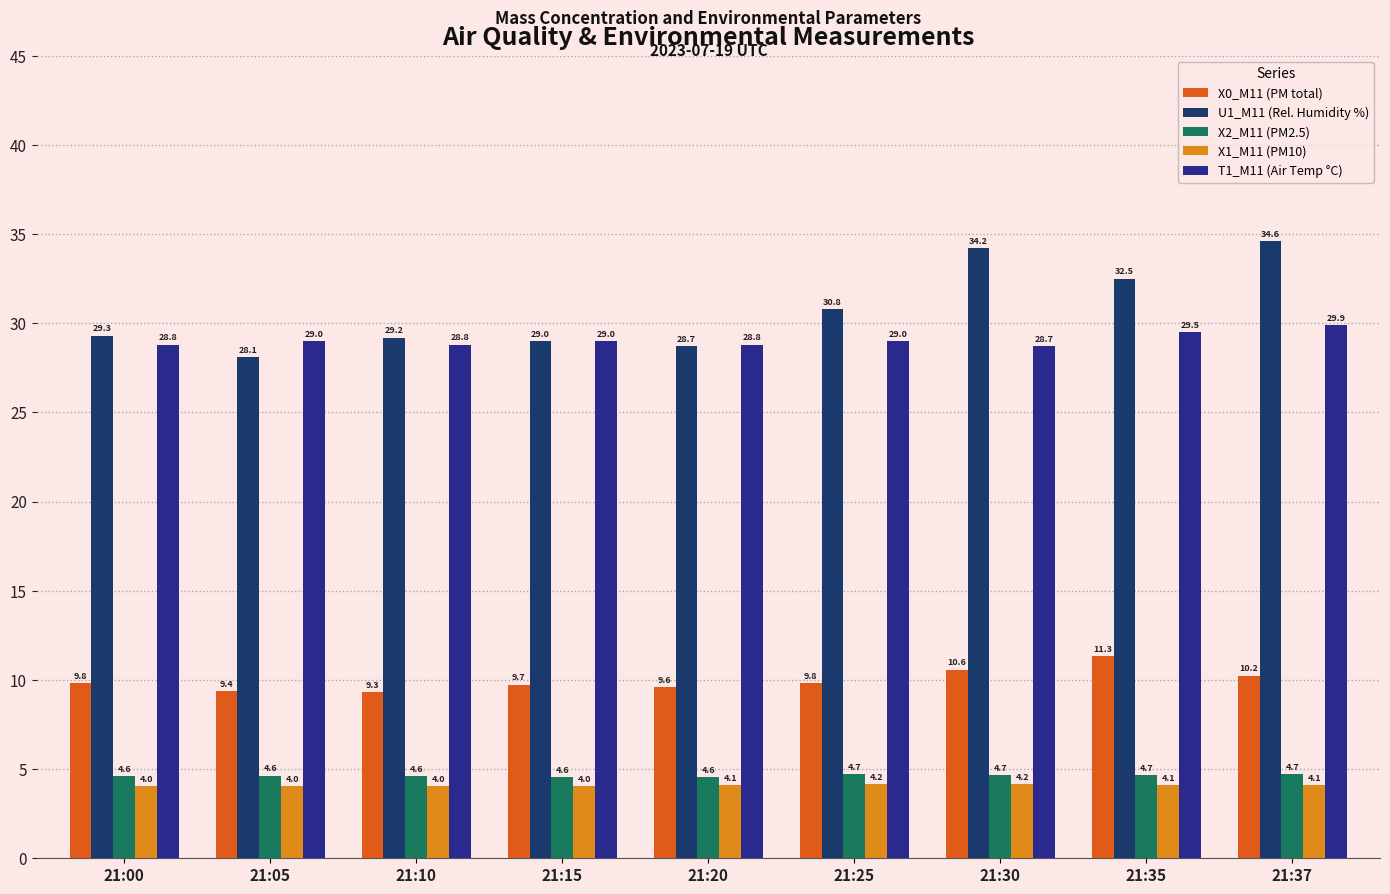

Between 21:25 and 21:10, which is larger?

21:25